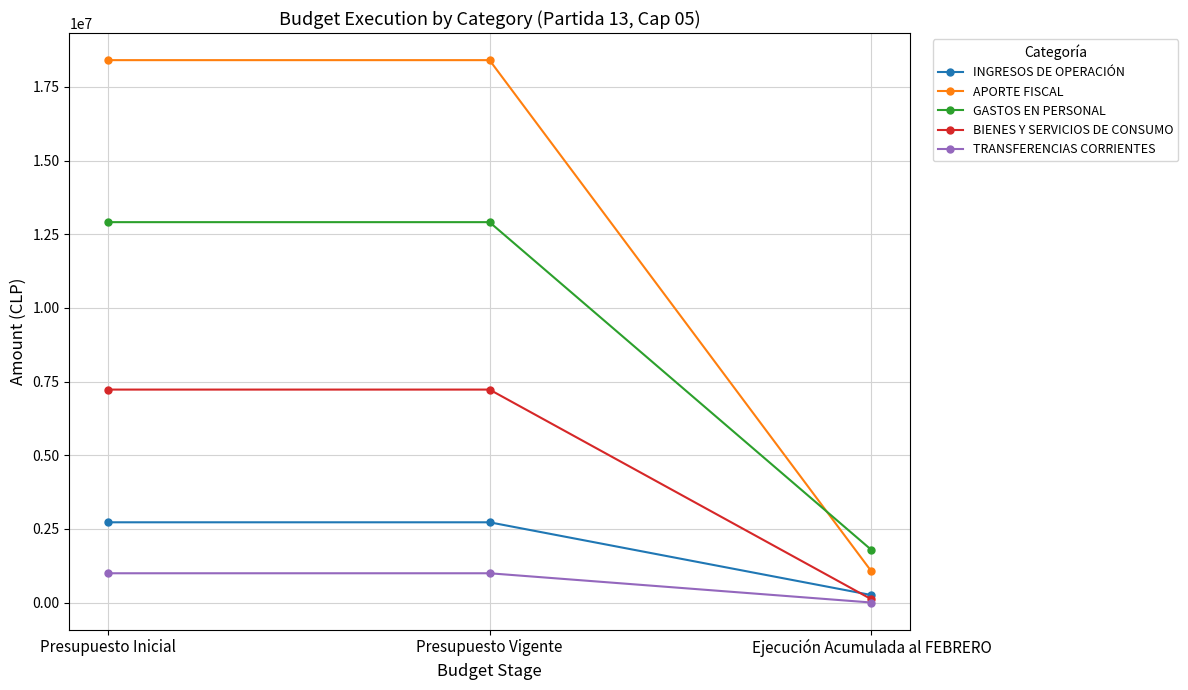

What is the value of the TRANSFERENCIAS CORRIENTES point at the 2nd from the left?

994453